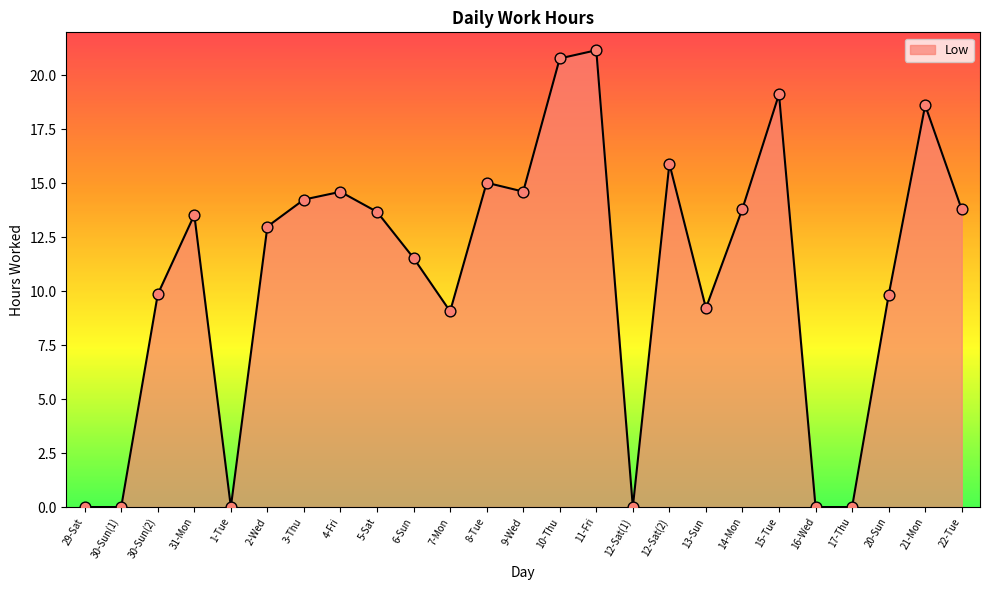

Approximately how many times larger is the value at 30-Sun(2) compared to 8-Tue?

0.7